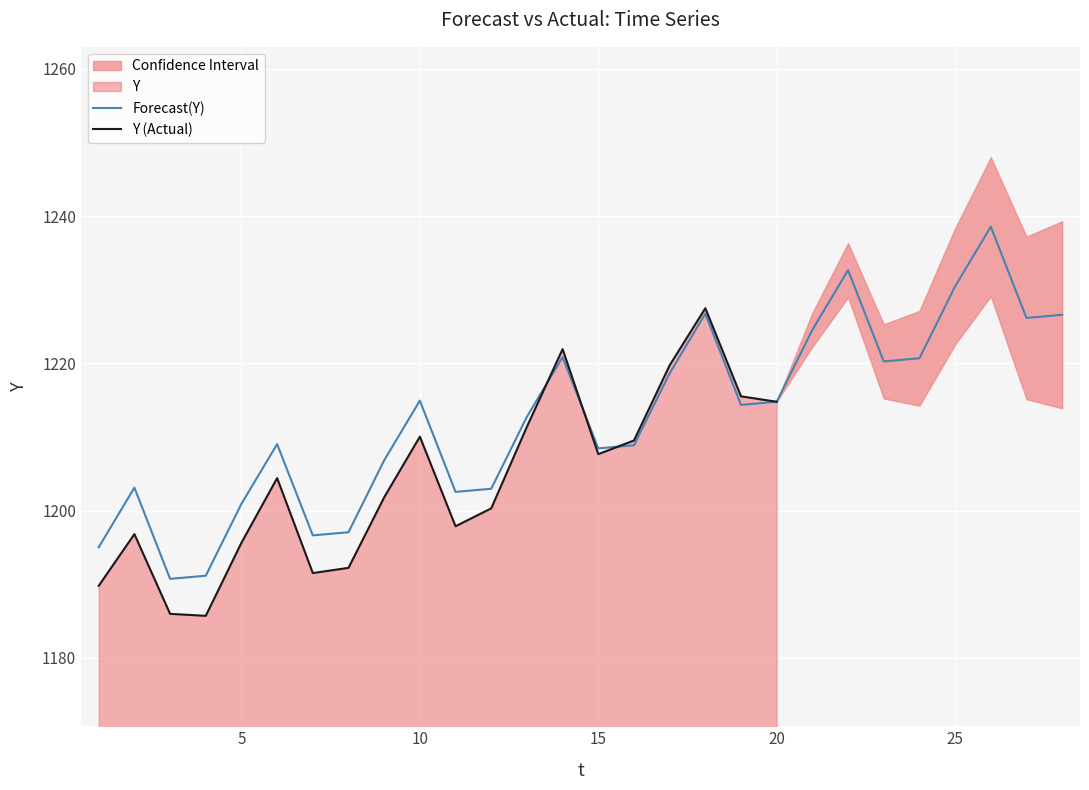

How many series are shown in this chart?

2